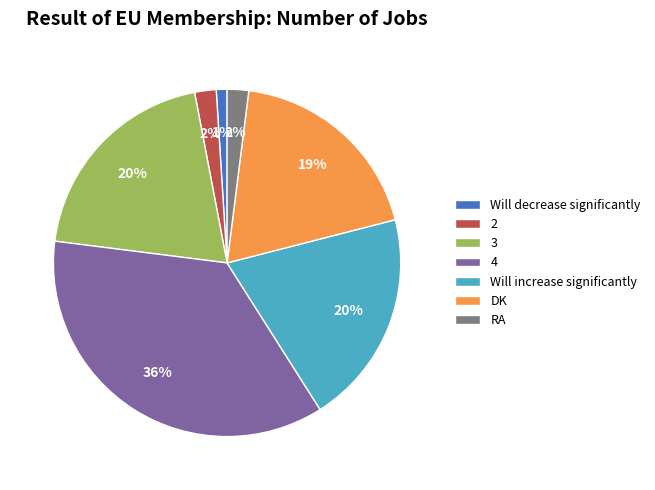

What percentage is the 4 slice, to the nearest percent?

36%